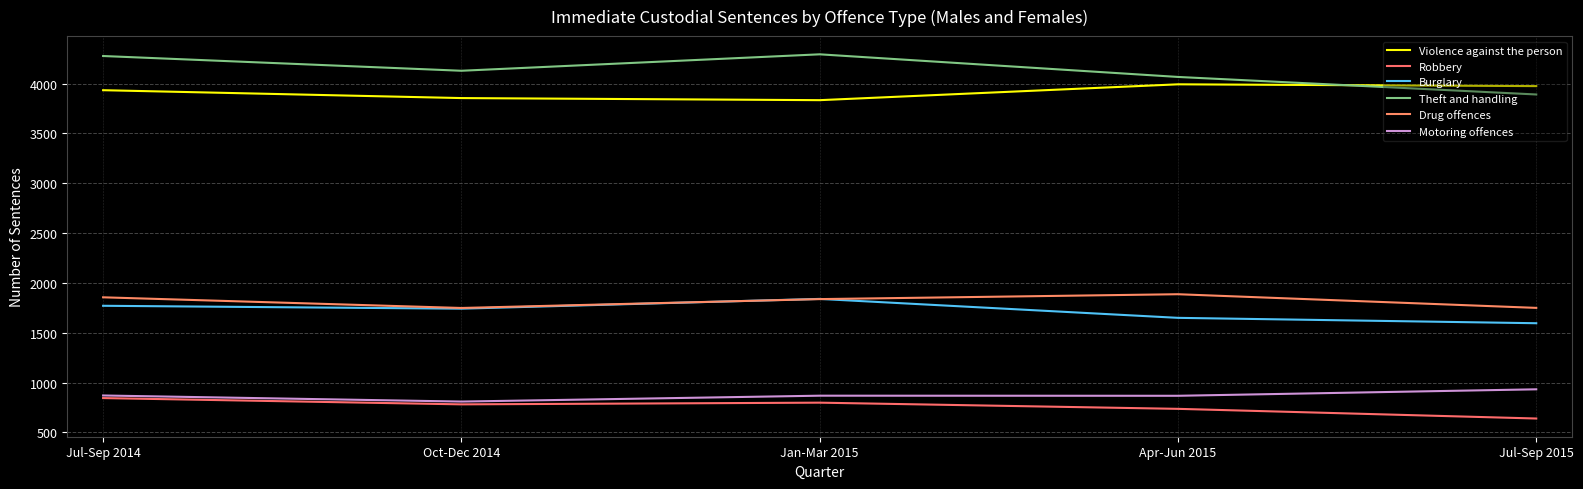

What is the value of the Violence against the person point at the 3rd from the left?

3834